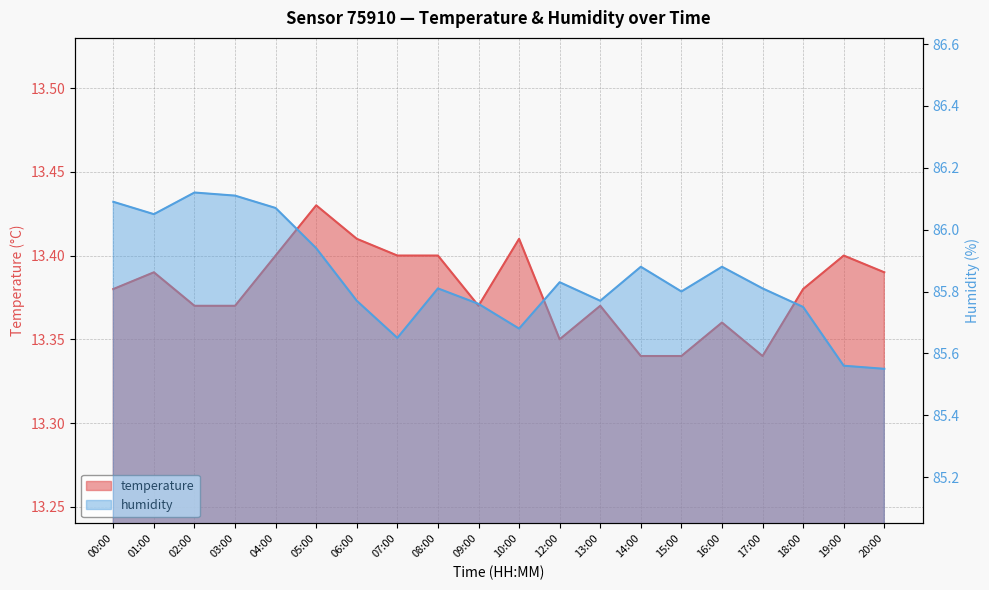

What is the difference between the second highest and second lowest values in the temperature series?

0.1